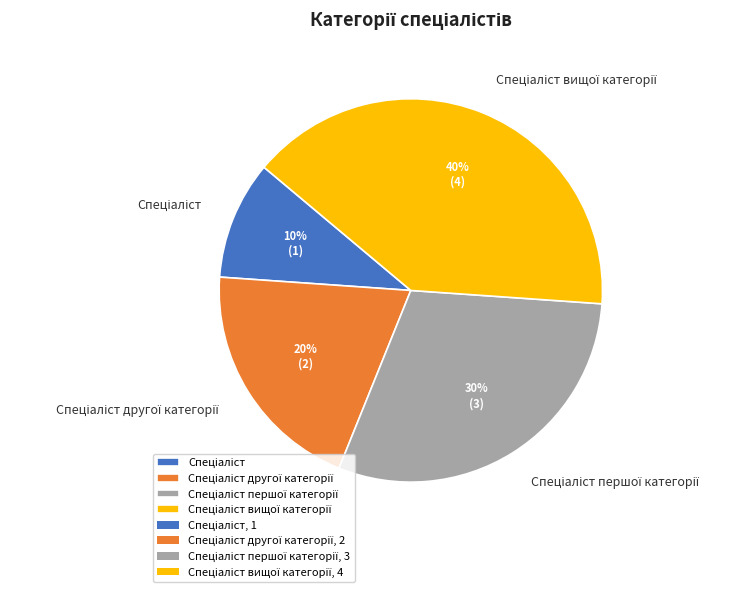

To the nearest percent, what is the average slice percentage?

25%